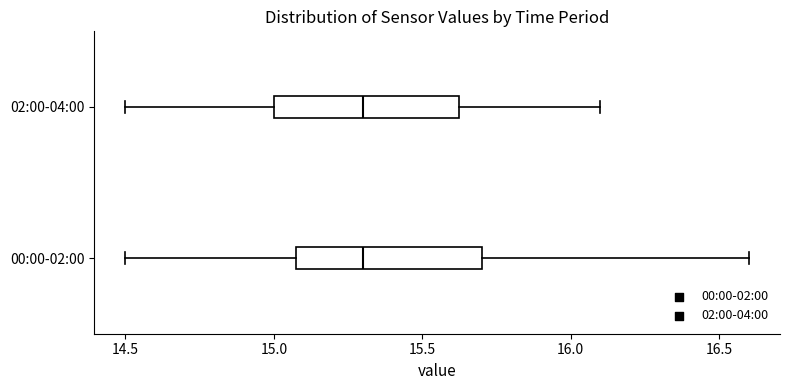

Reading bottom to top, transcribe this box plot: for each box, give where its median line is, the range the box spans, and where its two whiskers end, as read against the x-axis. The values are not printed on the chart, so give them approximately, as read against the axis.

00:00-02:00: median 15.30, box 15.10 to 15.70, whiskers 14.50 to 16.60
02:00-04:00: median 15.30, box 15.00 to 15.65, whiskers 14.50 to 16.10